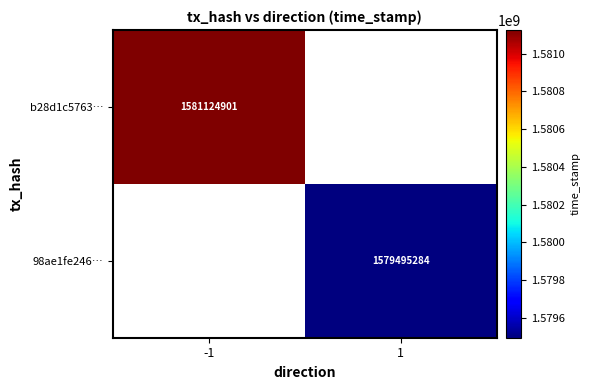

True or false: 98ae1fe246… has a value of 1579495284 at 1.

True